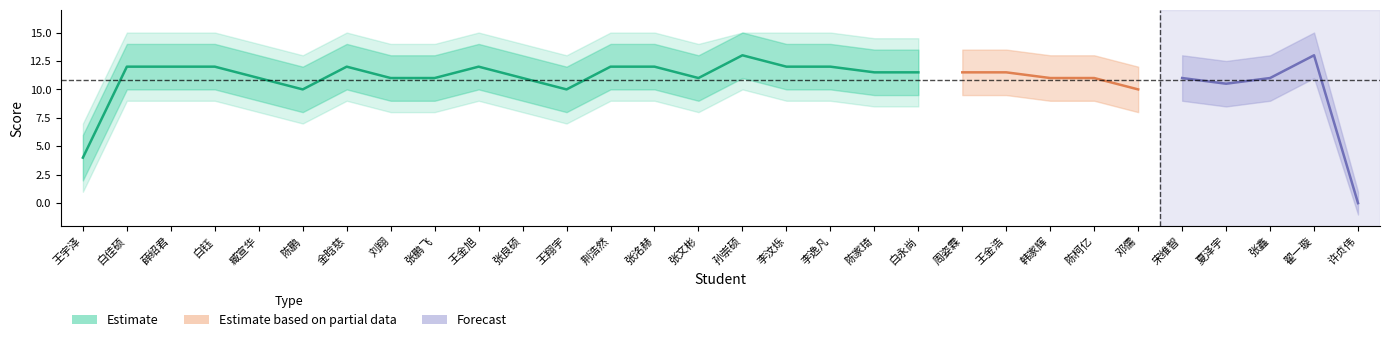

How many points are lower than both their immediate neighbors (excluding endpoints)?

3